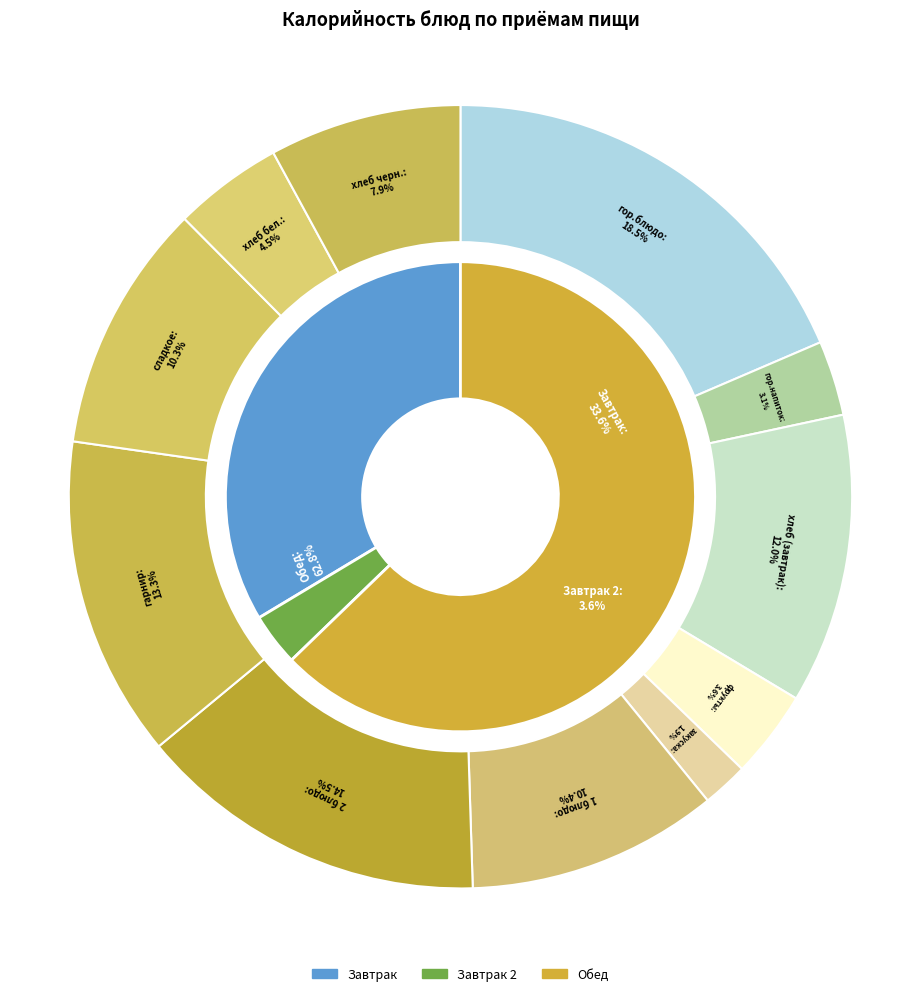

Which has a higher value, хлеб черн. or 1 блюдо?

1 блюдо